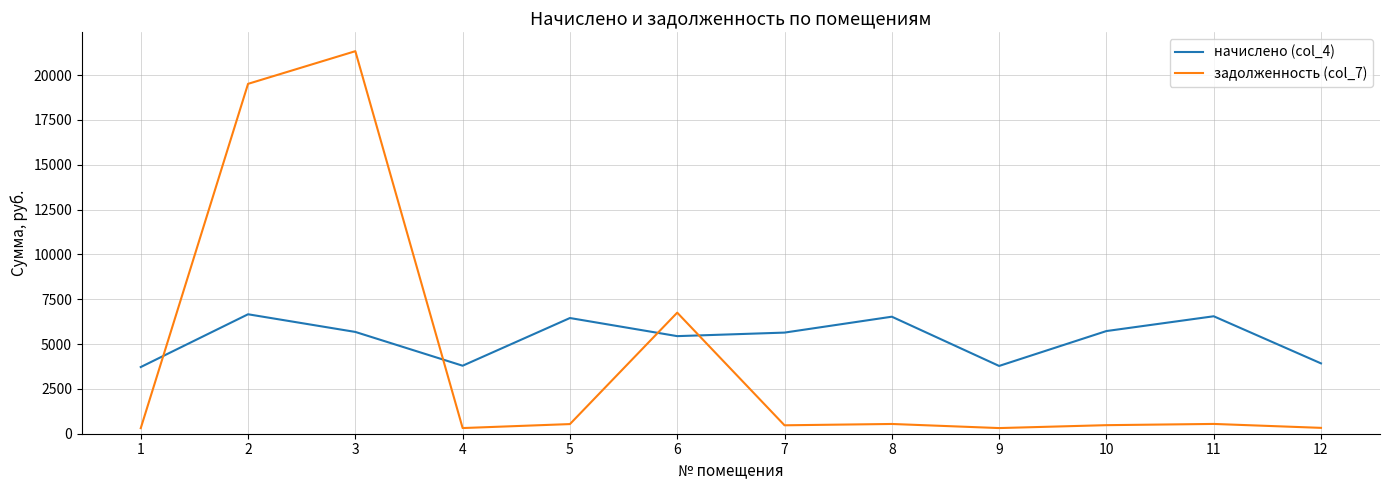

What is the minimum value shown in the chart?

309.9